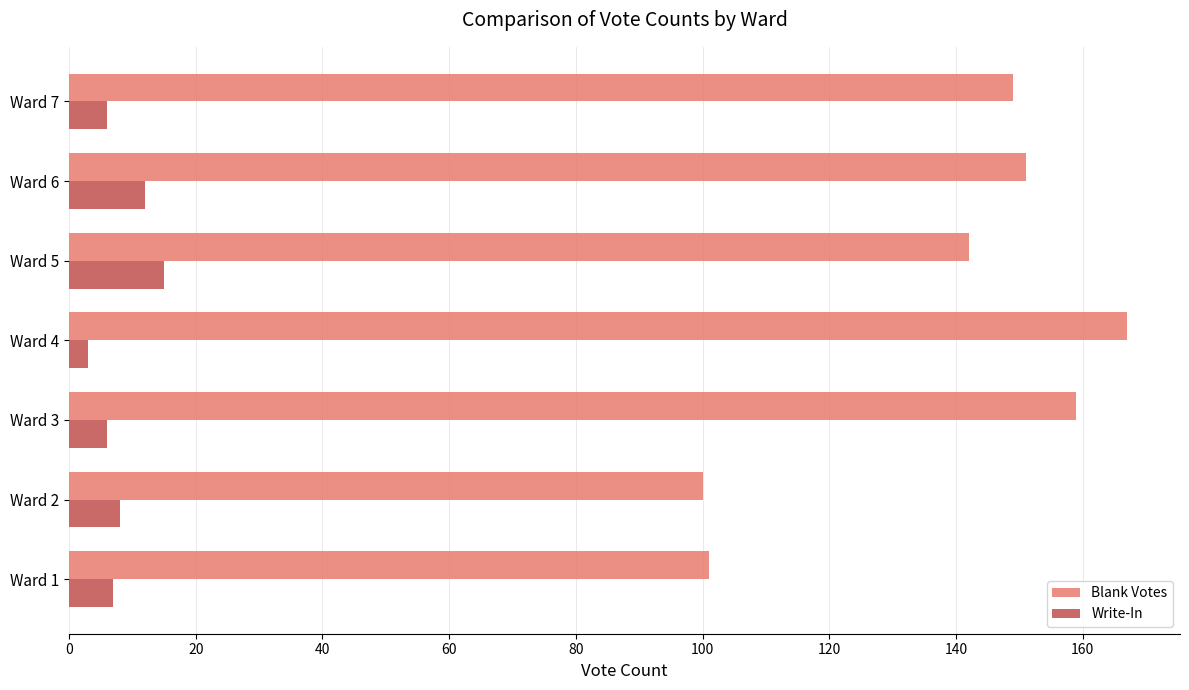

What is the average value of the Blank Votes series?

138